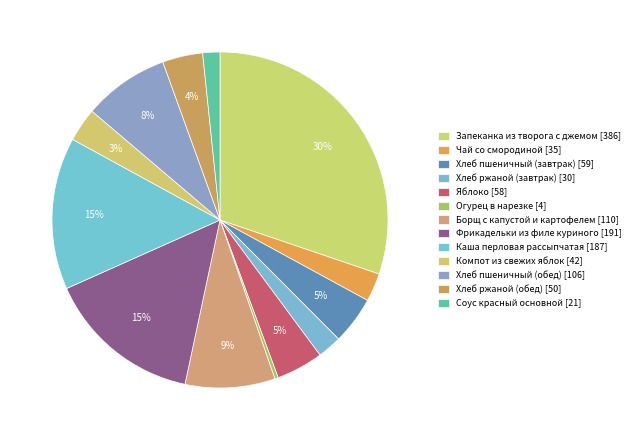

To the nearest percent, what portion does Компот из свежих яблок represent?

3%